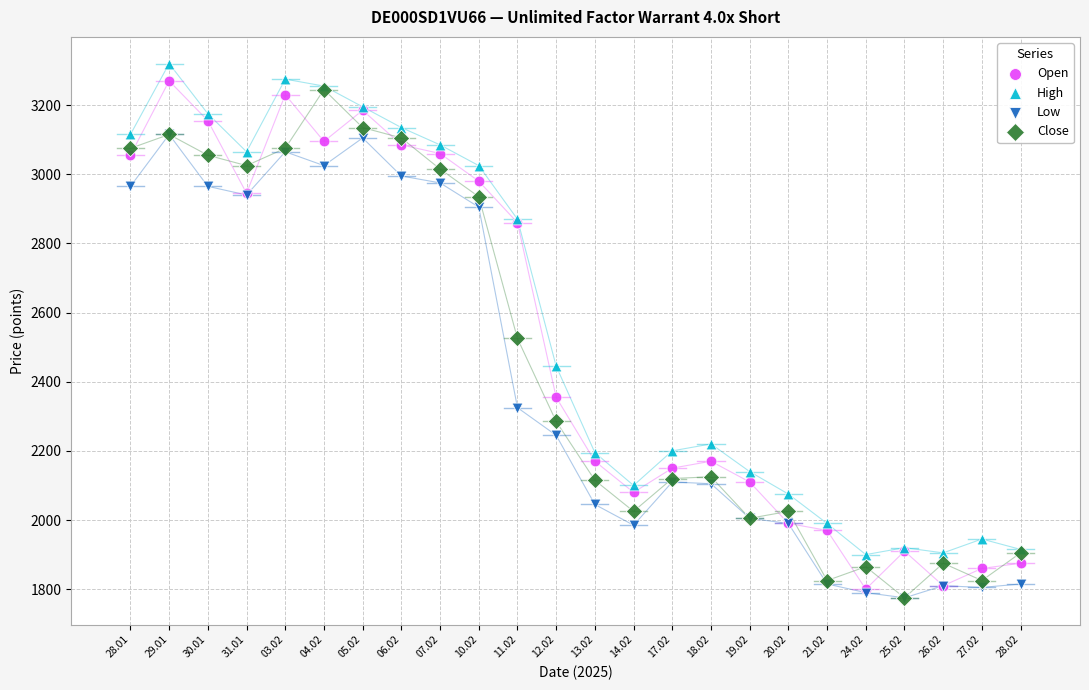

What are all the series names shown in the legend?

Open, High, Low, Close